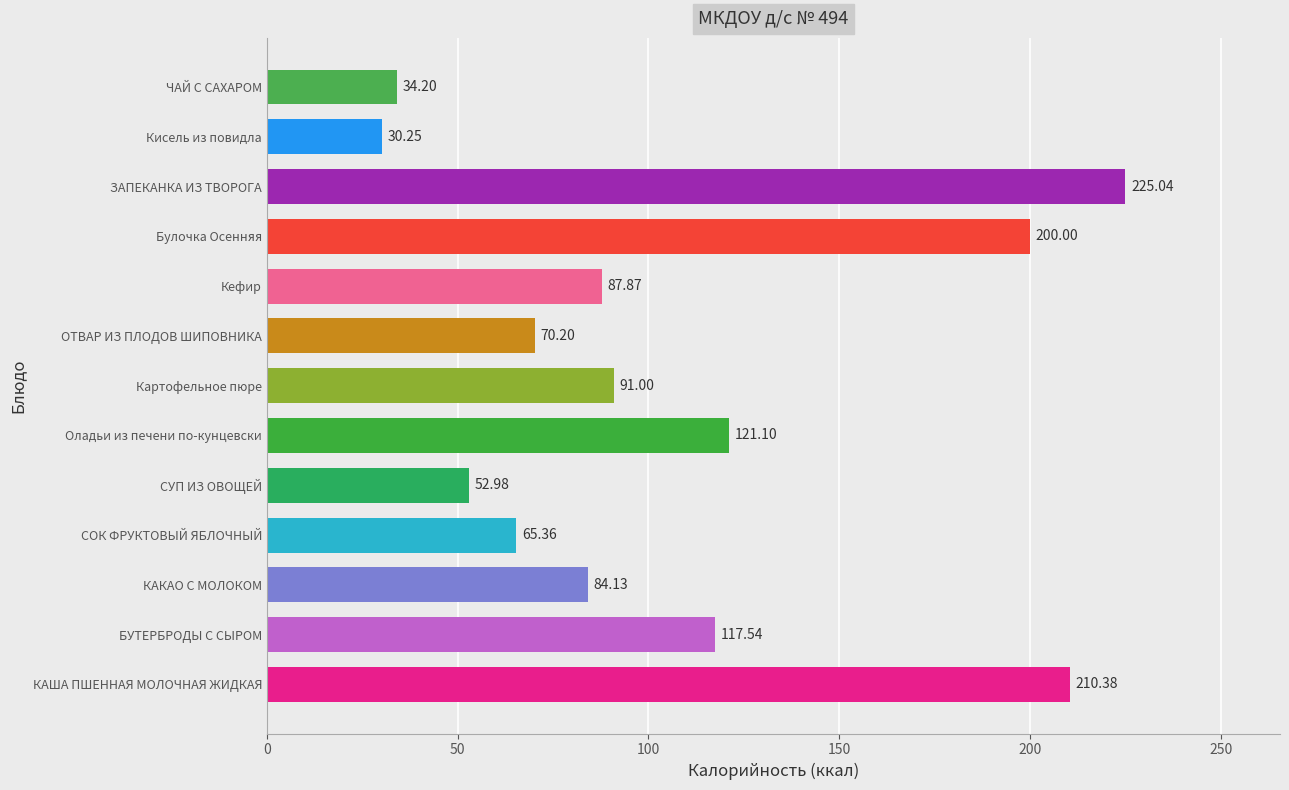

Count the number of categories in the chart.

13